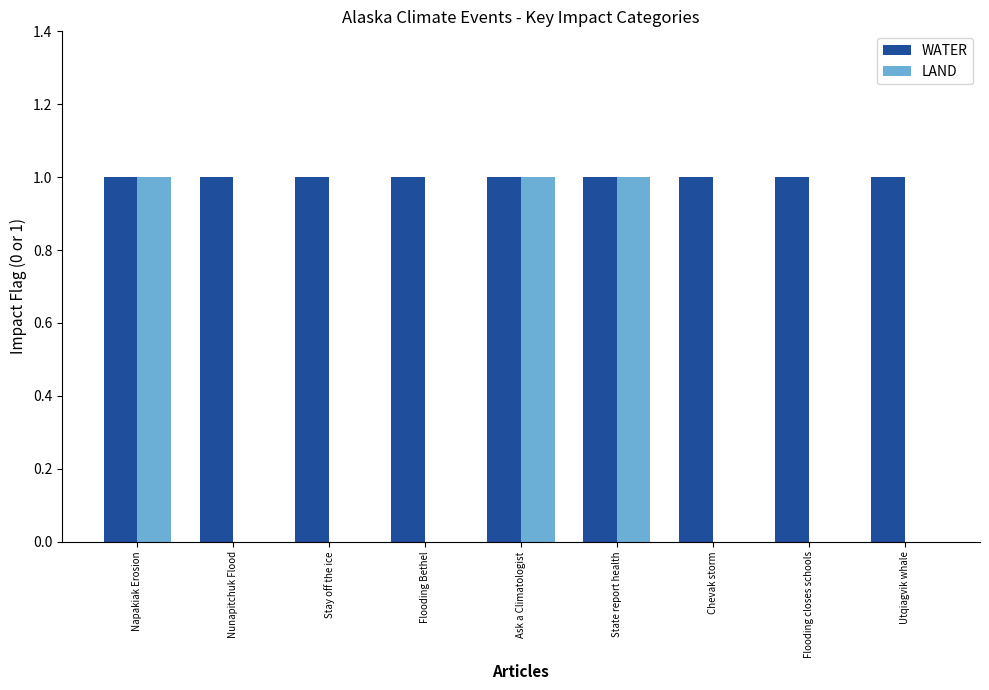

What is the sum of all WATER values?

9